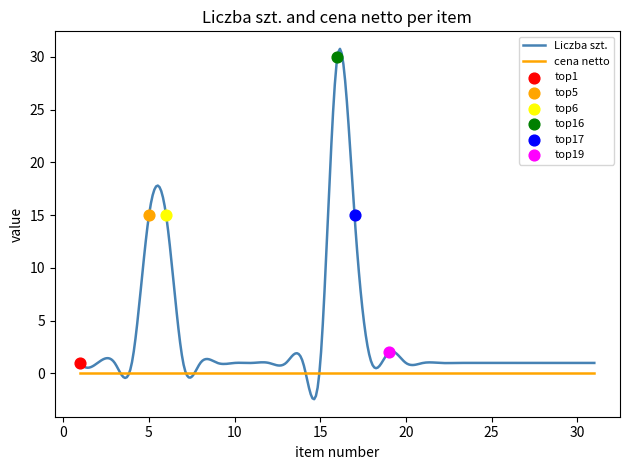

What is the highest value of the Liczba szt. series?

30.8